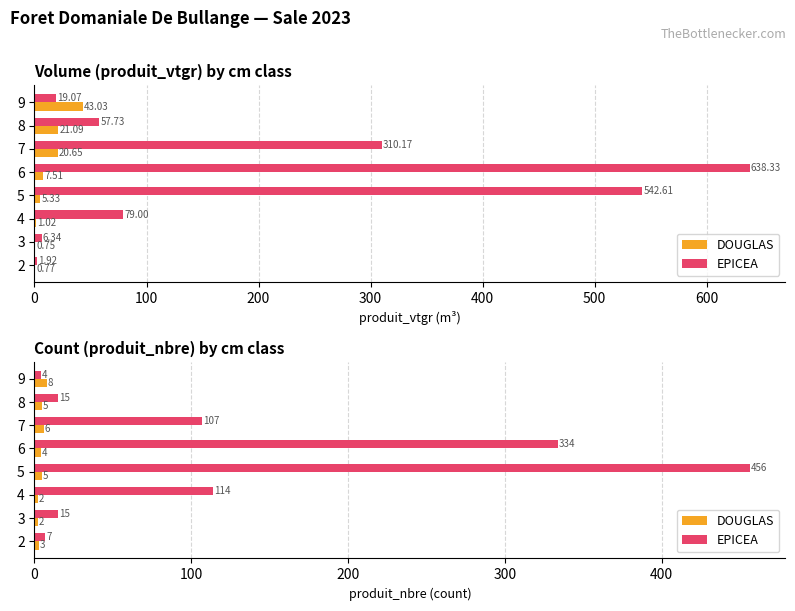

Count the DOUGLAS values in the range 3 to 6.

5